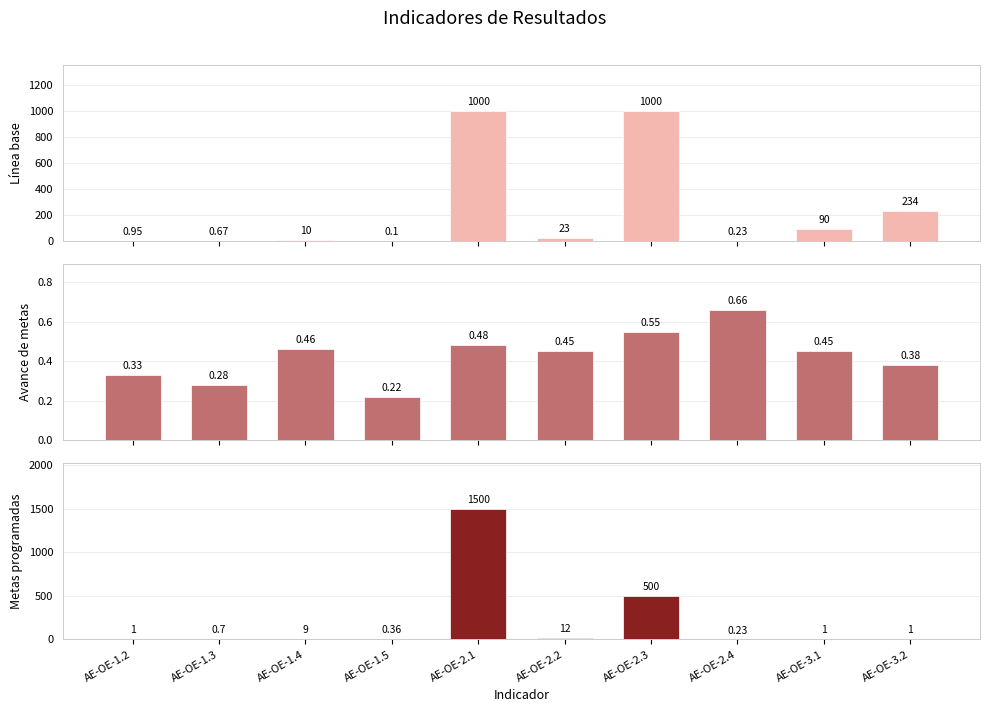

How many series are shown in this chart?

3